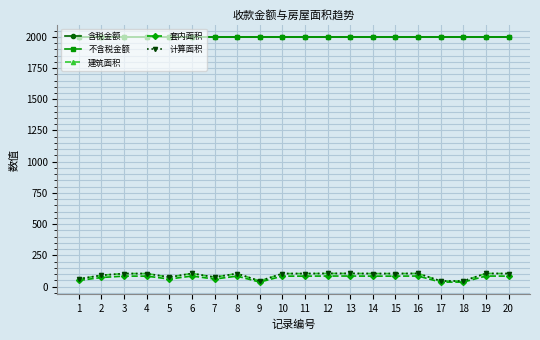

Does the chart have visible grid lines?

Yes